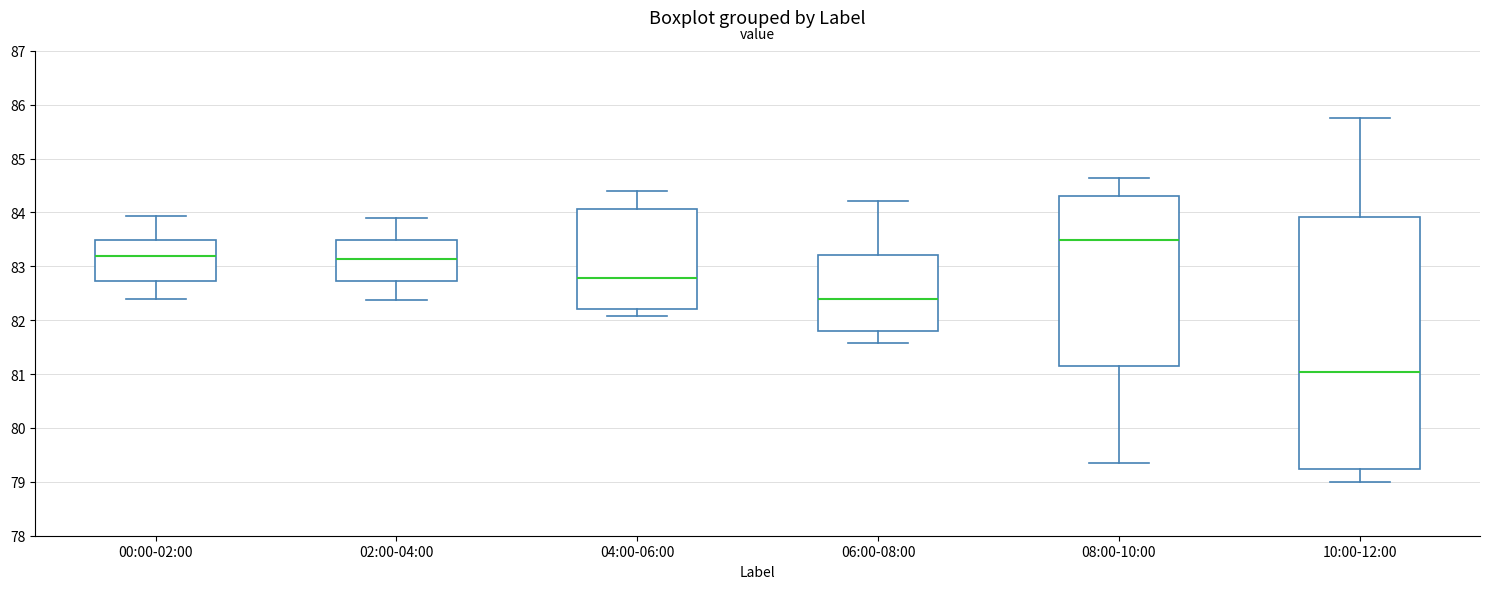

Comparing the boxes themselves (not the whiskers), which one is the tallest?

10:00-12:00